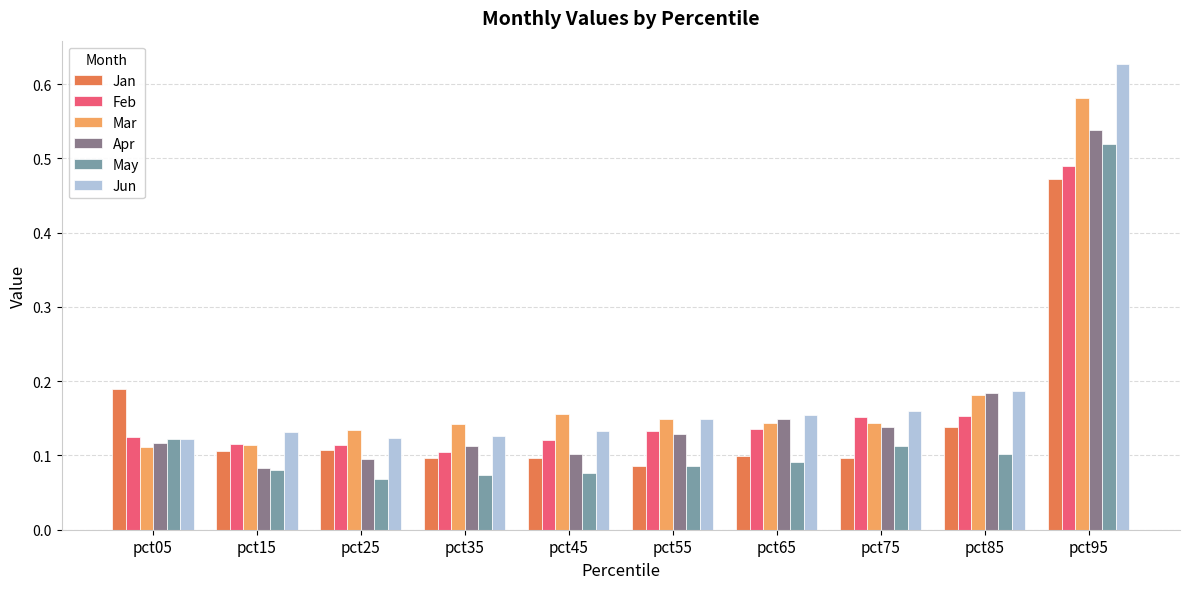

Is it true that Jan equals 0.1 at pct45?

True